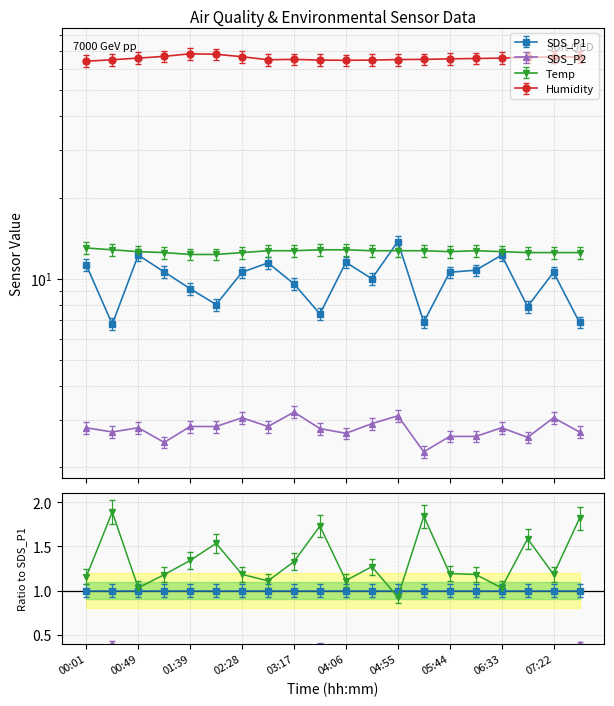

Reading right to left, list all the values displayed in this chart.

SDS_P1: 07:47=6.9	07:22=10.6	06:58=7.9	06:33=12.2	06:09=10.8	05:44=10.6	05:20=6.9	04:55=13.7	04:31=10.0	04:06=11.5	03:42=7.4	03:17=9.6	02:52=11.4	02:28=10.6	02:03=8.0	01:39=9.2	01:14=10.6	00:49=12.2	00:25=6.8	00:01=11.2
SDS_P2: 07:47=2.7	07:22=3.0	06:58=2.6	06:33=2.8	06:09=2.6	05:44=2.6	05:20=2.3	04:55=3.1	04:31=2.9	04:06=2.7	03:42=2.8	03:17=3.2	02:52=2.8	02:28=3.0	02:03=2.8	01:39=2.8	01:14=2.5	00:49=2.8	00:25=2.7	00:01=2.8
Temp: 07:47=12.5	07:22=12.5	06:58=12.5	06:33=12.6	06:09=12.7	05:44=12.6	05:20=12.7	04:55=12.7	04:31=12.7	04:06=12.8	03:42=12.8	03:17=12.7	02:52=12.7	02:28=12.5	02:03=12.3	01:39=12.3	01:14=12.5	00:49=12.6	00:25=12.8	00:01=13.0
Humidity: 07:47=66.4	07:22=66.5	06:58=66.3	06:33=65.8	06:09=65.6	05:44=65.4	05:20=65.1	04:55=65.0	04:31=64.7	04:06=64.6	03:42=64.7	03:17=65.1	02:52=64.9	02:28=66.6	02:03=68.0	01:39=68.3	01:14=66.8	00:49=65.8	00:25=64.9	00:01=64.1